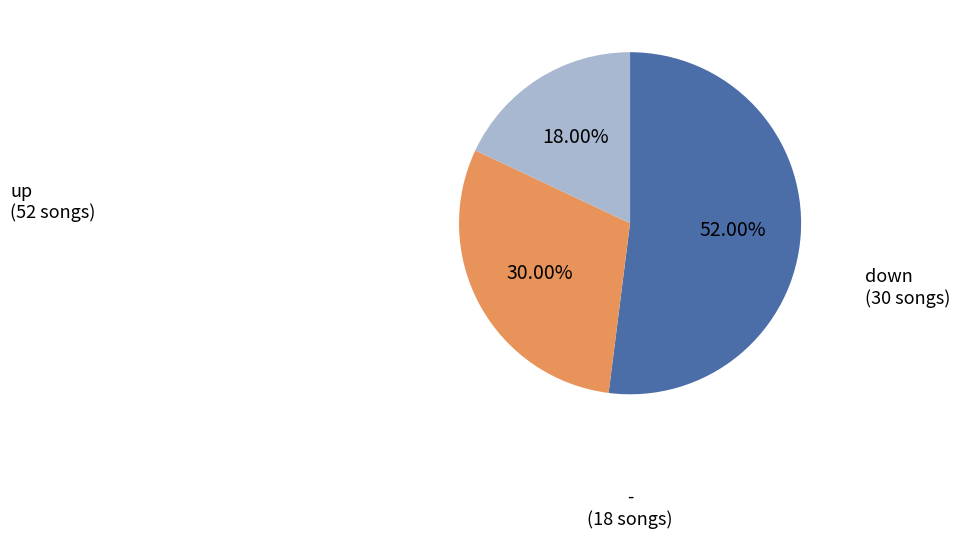

Which category has the biggest portion of the pie?

up